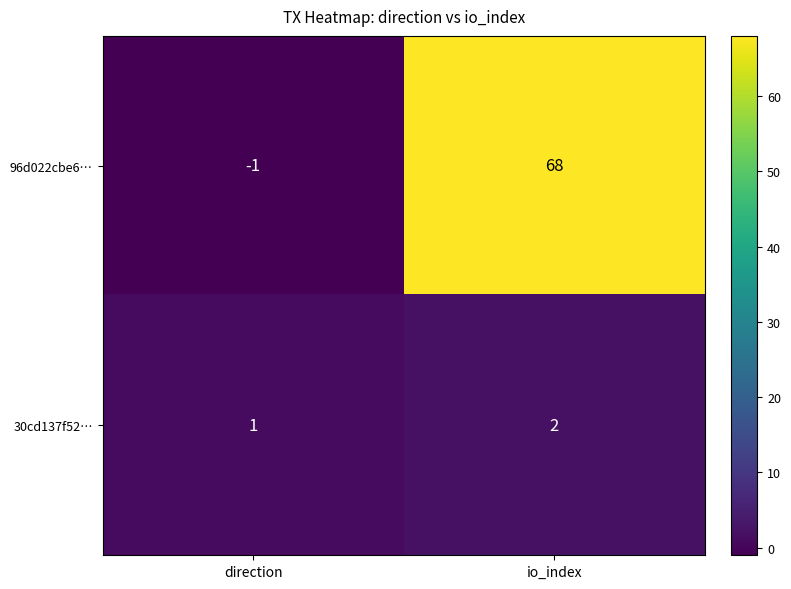

Where is 96d022cbe6… nearest to the value 33?

direction